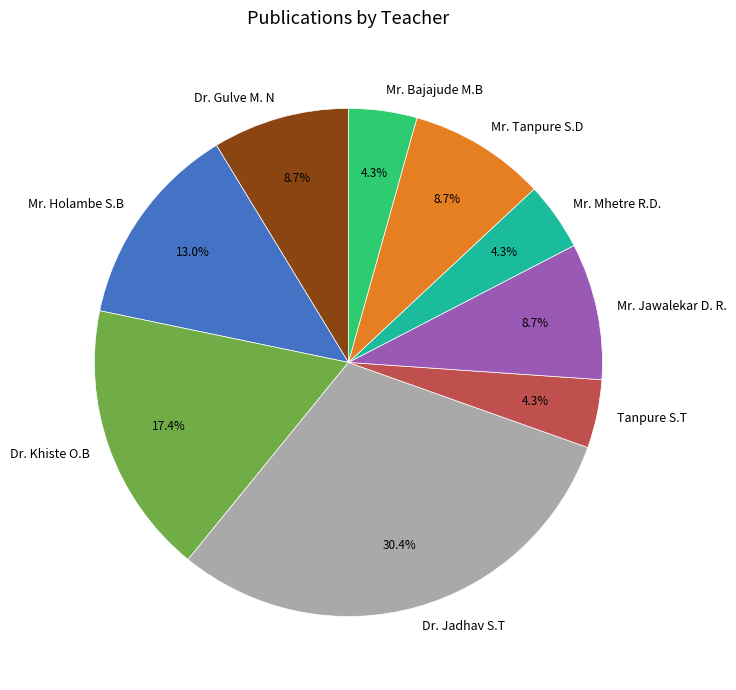

Does Mr. Jawalekar D. R. account for over 50% of the chart?

No